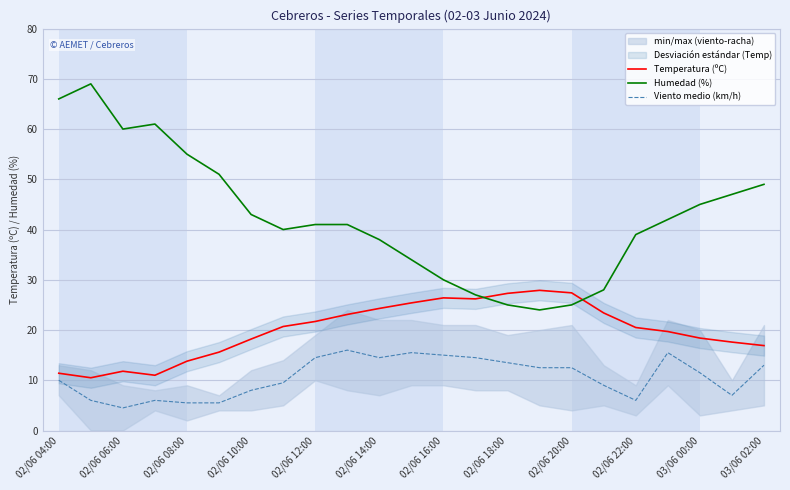

How many interior local peaks does the Humedad (%) series have?

2